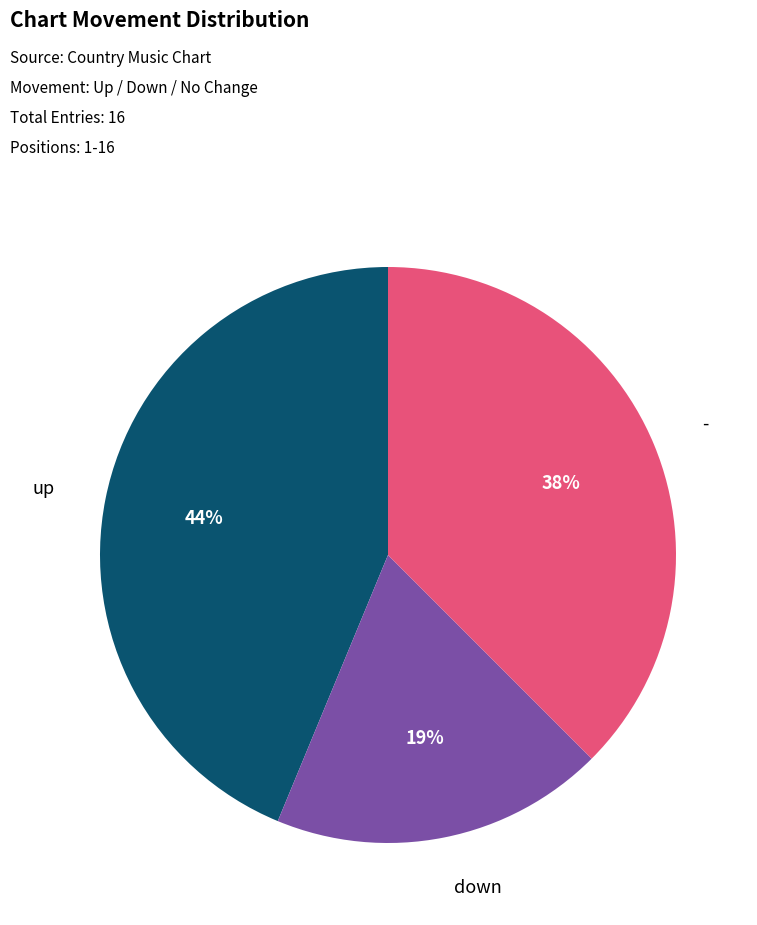

Is there a majority slice in this chart?

No